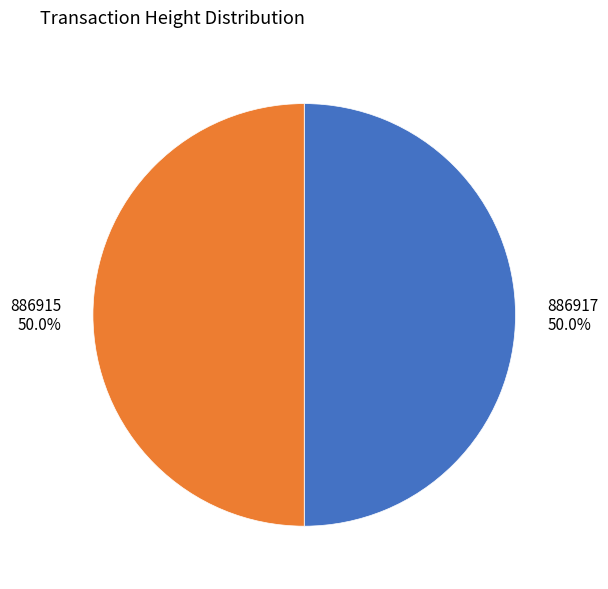

To the nearest percent, what percentage of the pie is 886917?

50%